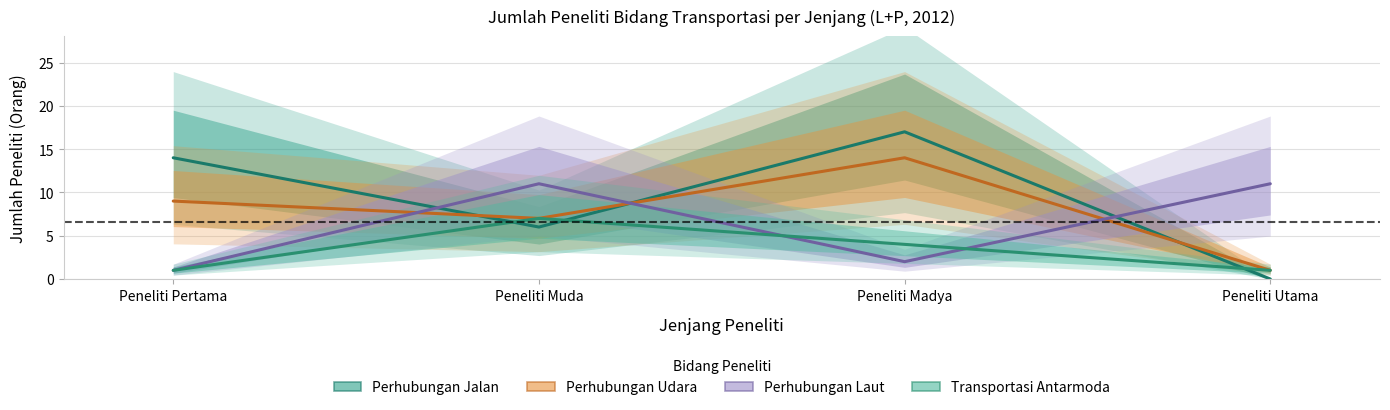

What is the total value across all series at Peneliti Utama?

13